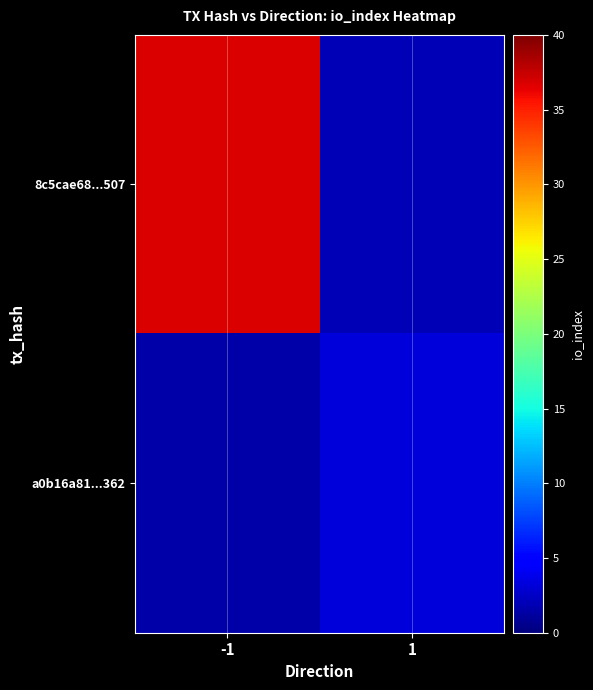

Reading left to right, what are all the values shown in this chart?

8c5cae68...507: -1=36.7	1=1.9
a0b16a81...362: -1=1.5	1=3.2